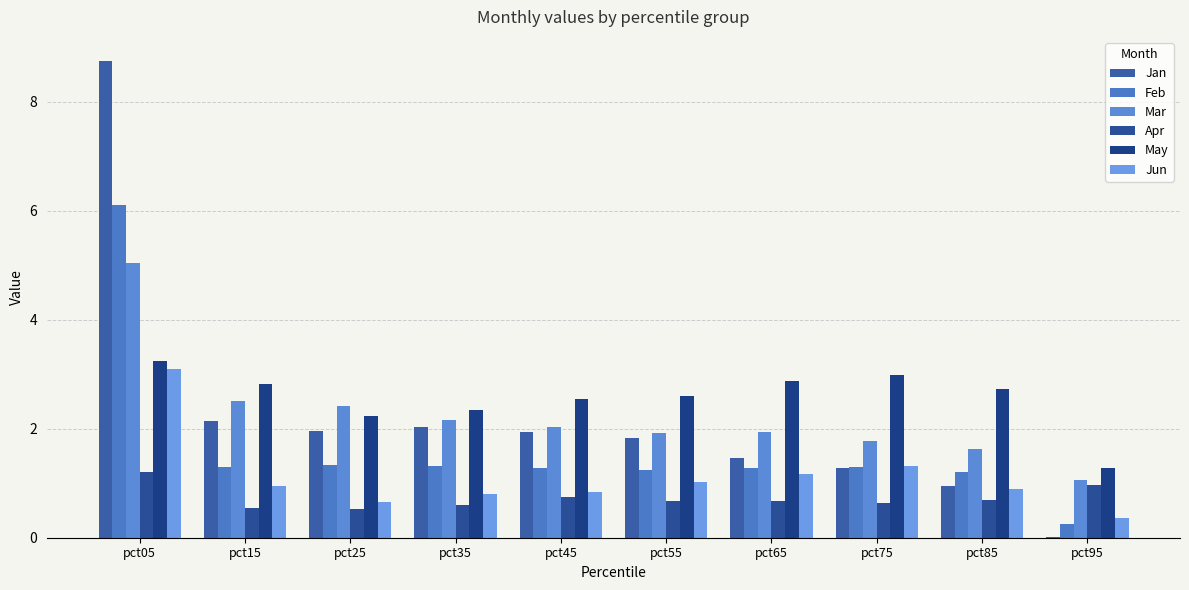

At which label does Jan first exceed 1?

pct05